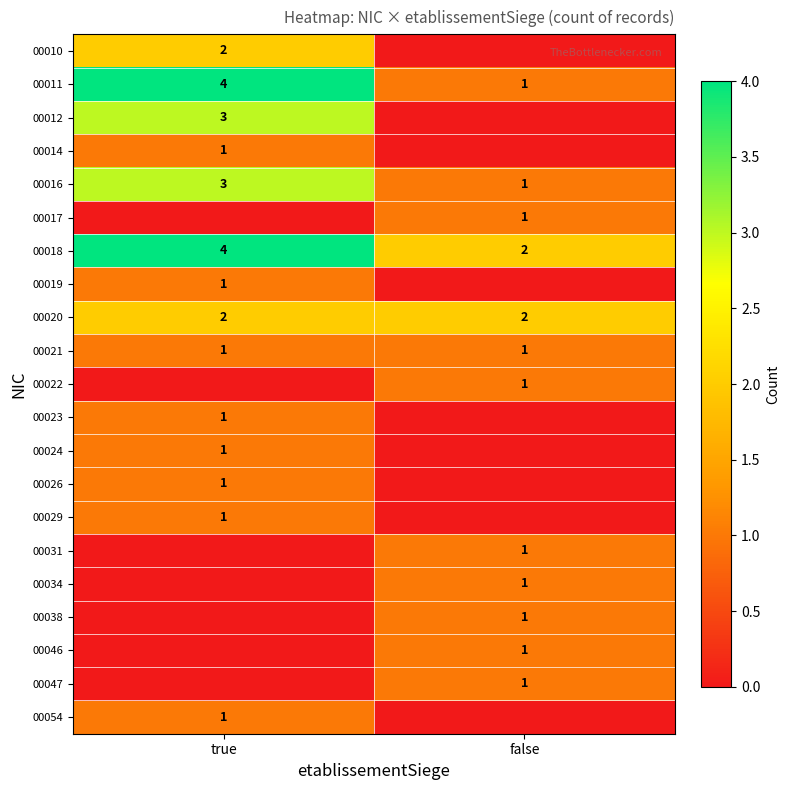

Is it true that 00022 equals 2 at false?

False